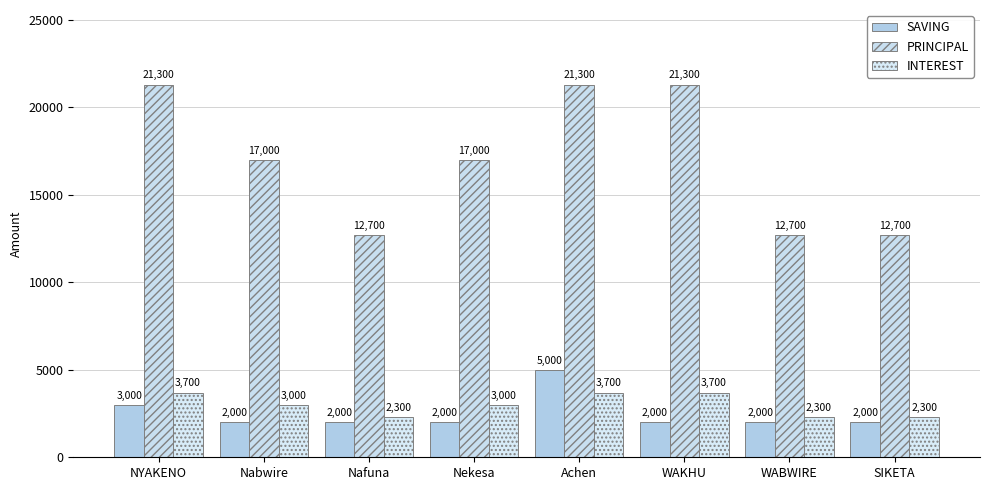

Between Achen and WAKHU, which series saw the biggest shift?

SAVING